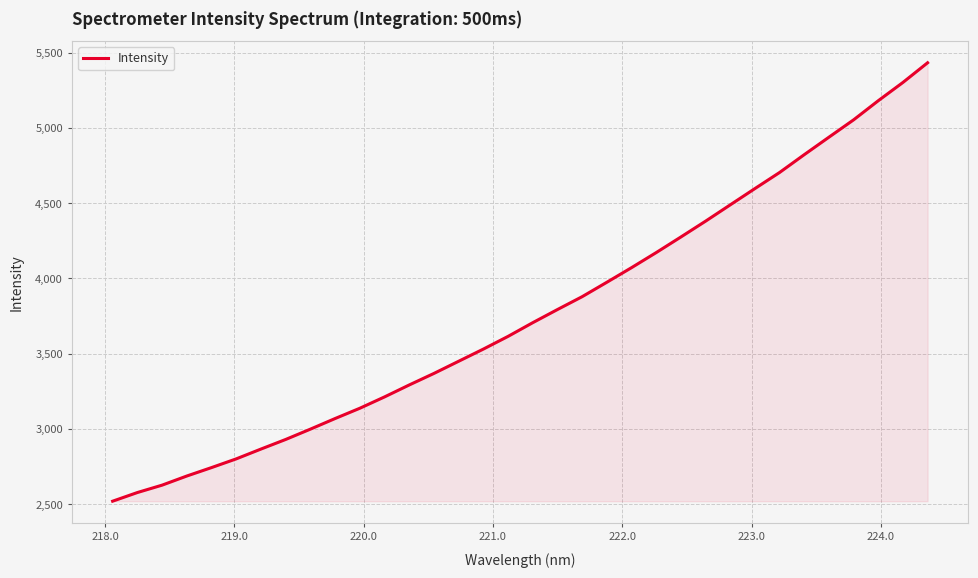

What is the greatest value displayed?

5432.4